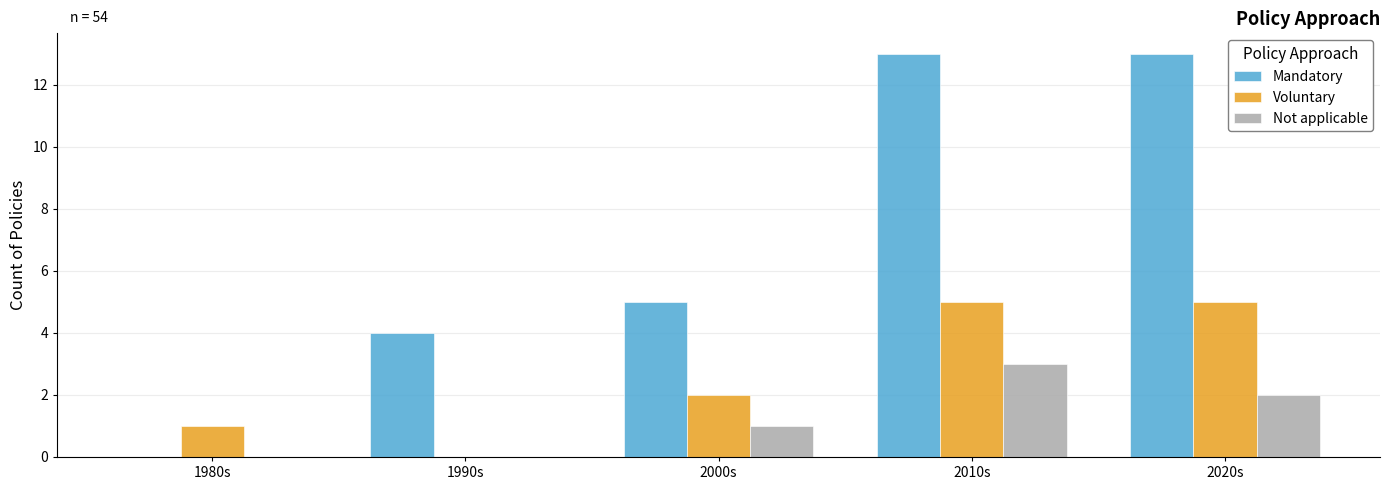

How many groups of bars are there?

5